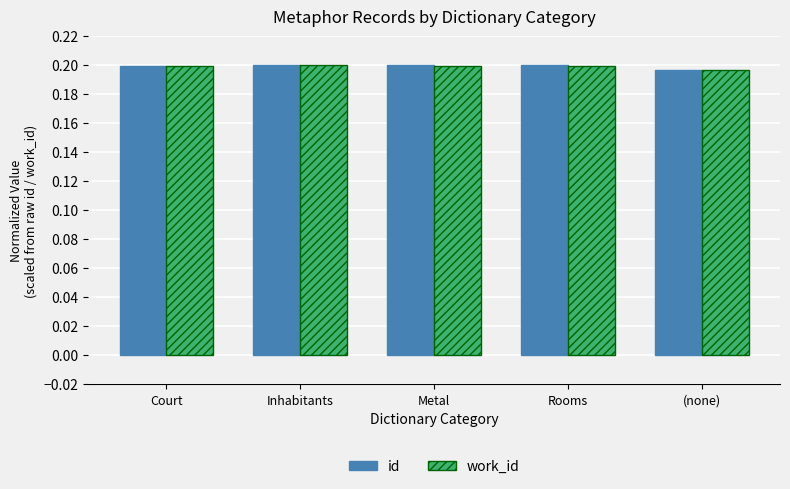

How many bars are there in each group?

2